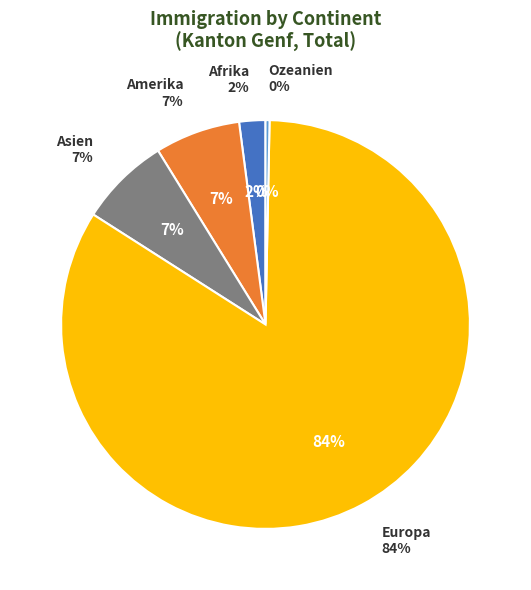

To the nearest percent, what is the average slice percentage?

20%